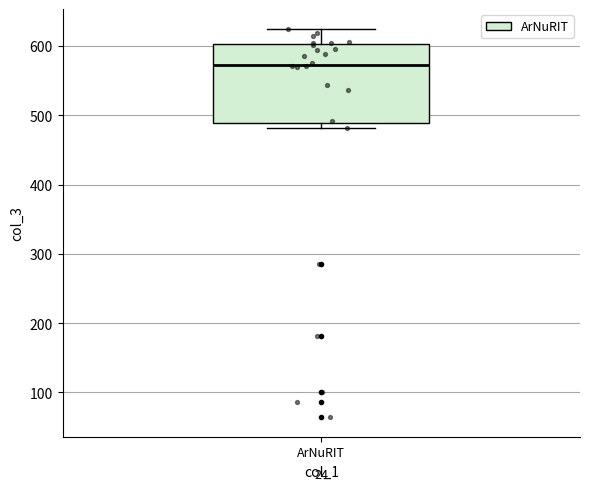

Read this box plot against the y-axis: the position of the median line, the range covered by the box, and the ends of both whiskers. The values are not printed on the chart, so give them approximately, as read against the axis.

median 570, box 490 to 600, whiskers 480 to 630